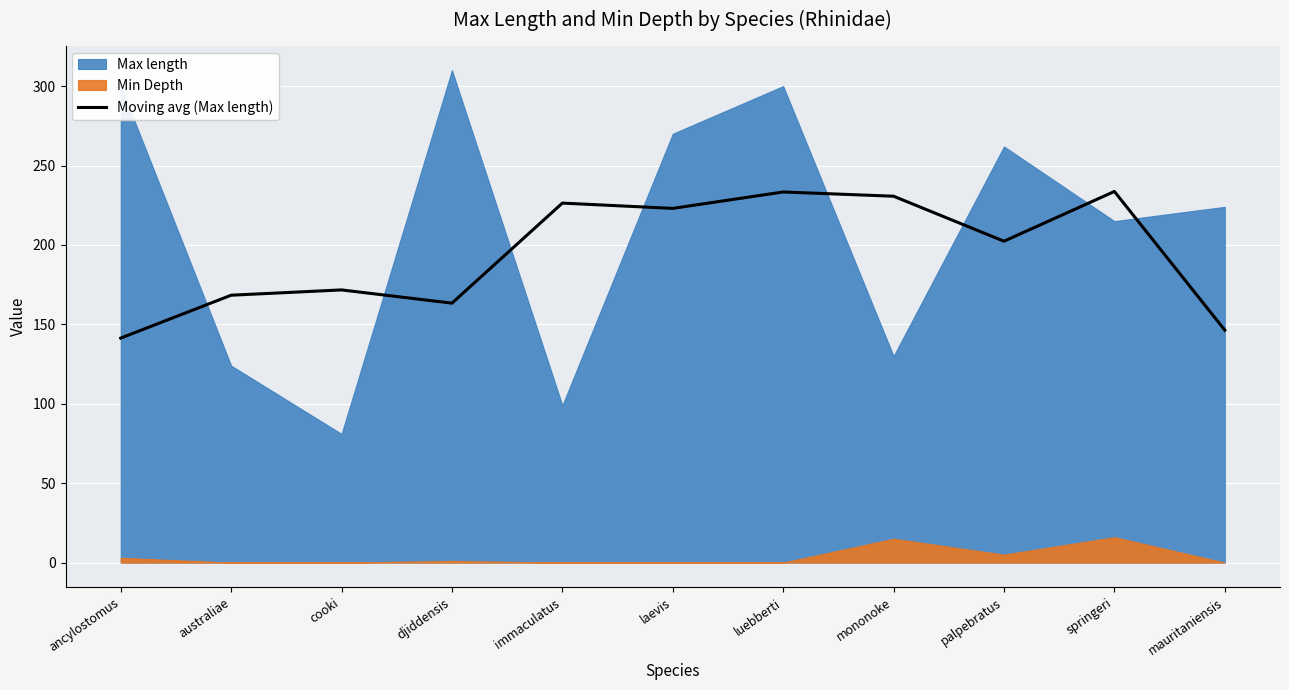

How many points are lower than both their immediate neighbors (excluding endpoints)?

3